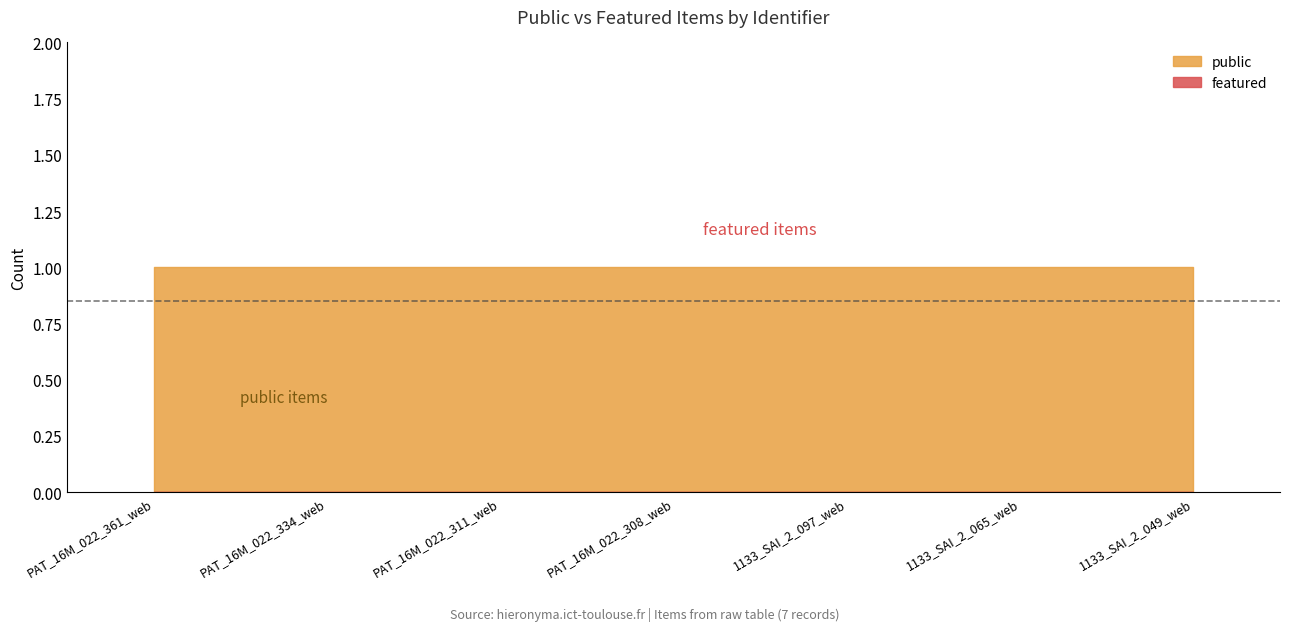

At PAT_16M_022_361_web, list the series in order from smallest to largest.

featured, public